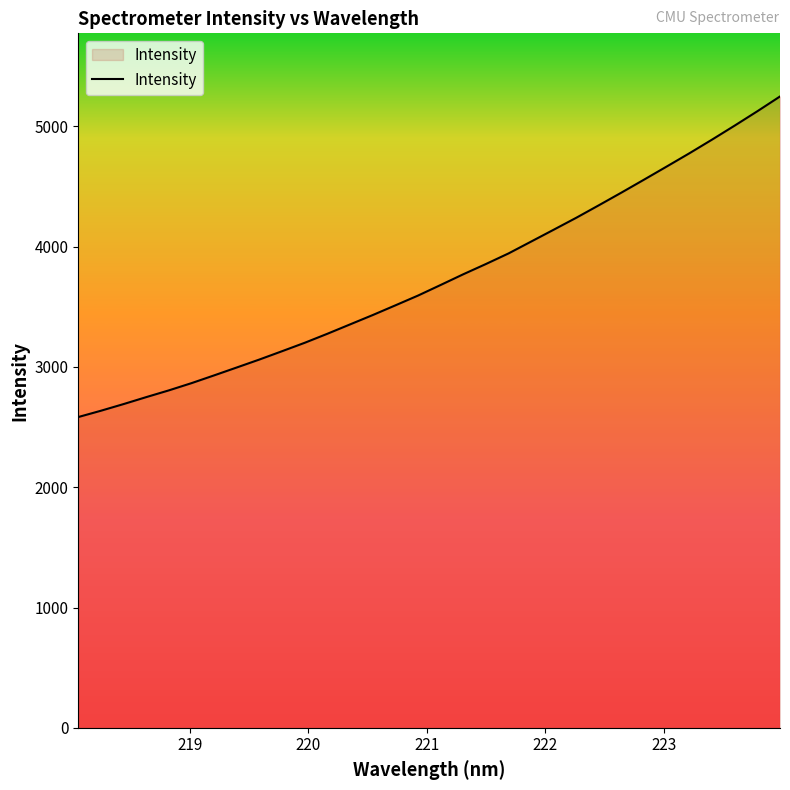

What is the greatest value displayed?

5249.3